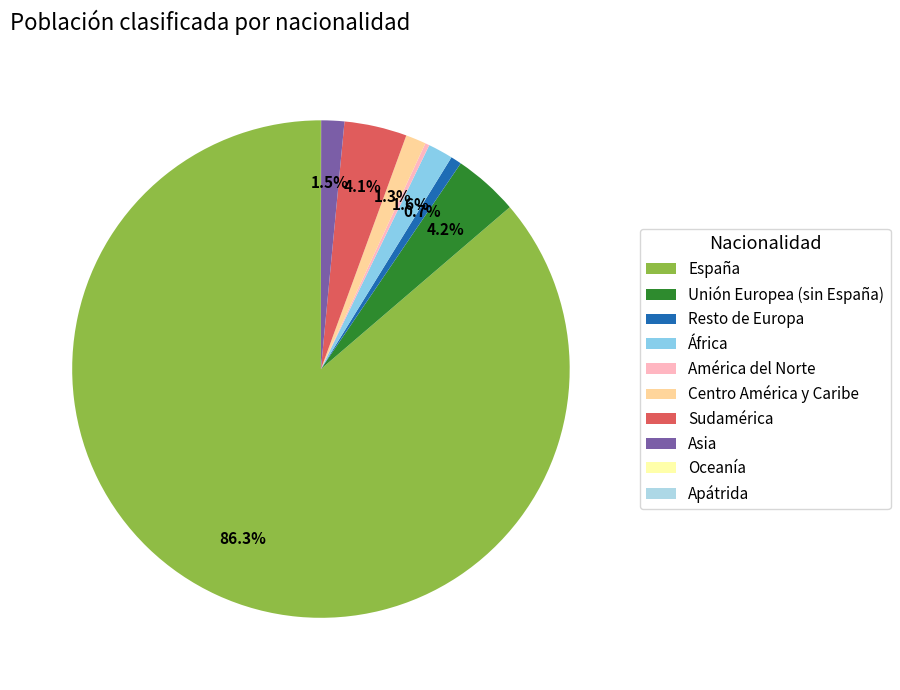

Is there a majority slice in this chart?

Yes